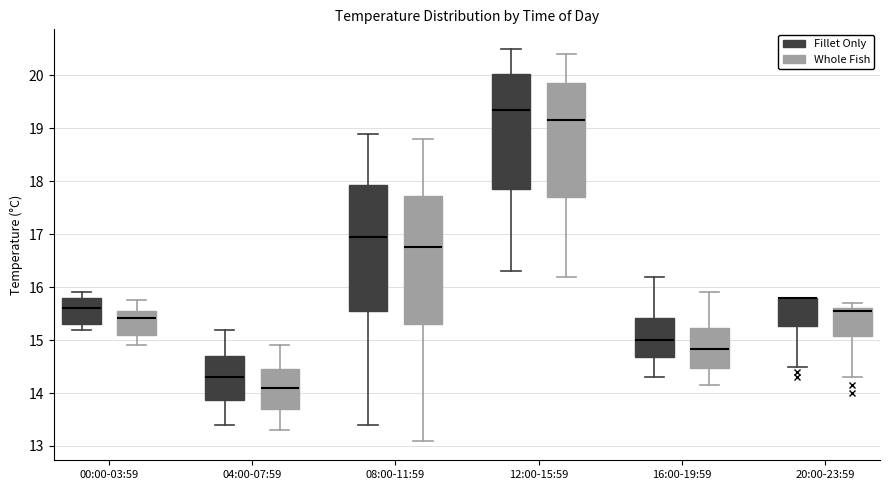

Reading left to right, read every box against the y-axis: the position of its median line, the range the box covers, and the ends of its whiskers. The values are not printed on the chart, so give them approximately, as read against the axis.

00:00-03:59 (Fillet Only): median 15.6, box 15.3 to 15.8, whiskers 15.2 to 15.9
00:00-03:59 (Whole Fish): median 15.4, box 15.1 to 15.6, whiskers 14.9 to 15.8
04:00-07:59 (Fillet Only): median 14.3, box 13.9 to 14.7, whiskers 13.4 to 15.2
04:00-07:59 (Whole Fish): median 14.1, box 13.7 to 14.5, whiskers 13.3 to 14.9
08:00-11:59 (Fillet Only): median 17.0, box 15.6 to 17.9, whiskers 13.4 to 18.9
08:00-11:59 (Whole Fish): median 16.8, box 15.3 to 17.7, whiskers 13.1 to 18.8
12:00-15:59 (Fillet Only): median 19.4, box 17.9 to 20.0, whiskers 16.3 to 20.5
12:00-15:59 (Whole Fish): median 19.2, box 17.7 to 19.9, whiskers 16.2 to 20.4
16:00-19:59 (Fillet Only): median 15.0, box 14.7 to 15.4, whiskers 14.3 to 16.2
16:00-19:59 (Whole Fish): median 14.8, box 14.5 to 15.2, whiskers 14.2 to 15.9
20:00-23:59 (Fillet Only): median 15.8 (drawn on the box's upper edge), box 15.3 to 15.8, whiskers 14.5 to 15.8
20:00-23:59 (Whole Fish): median 15.6 (just below the box's upper edge), box 15.1 to 15.6, whiskers 14.3 to 15.7